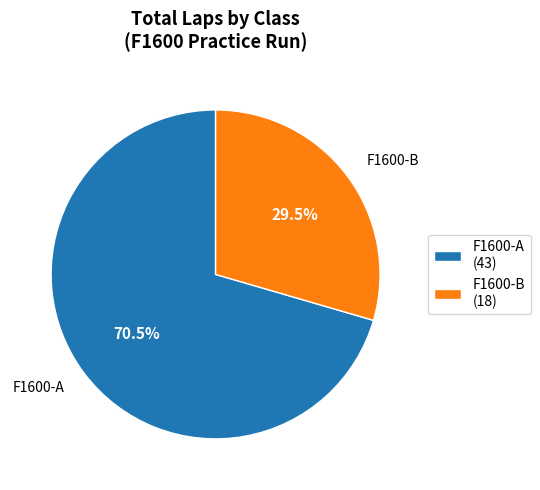

What is the largest slice in the pie chart?

F1600-A